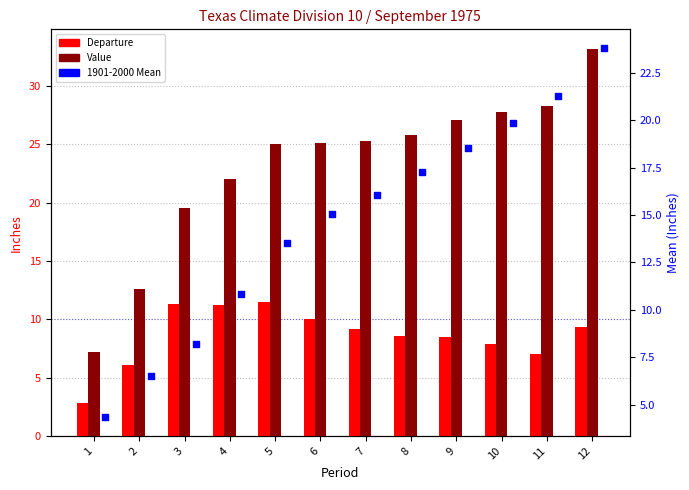

Which series contains the lowest Y value?

Departure